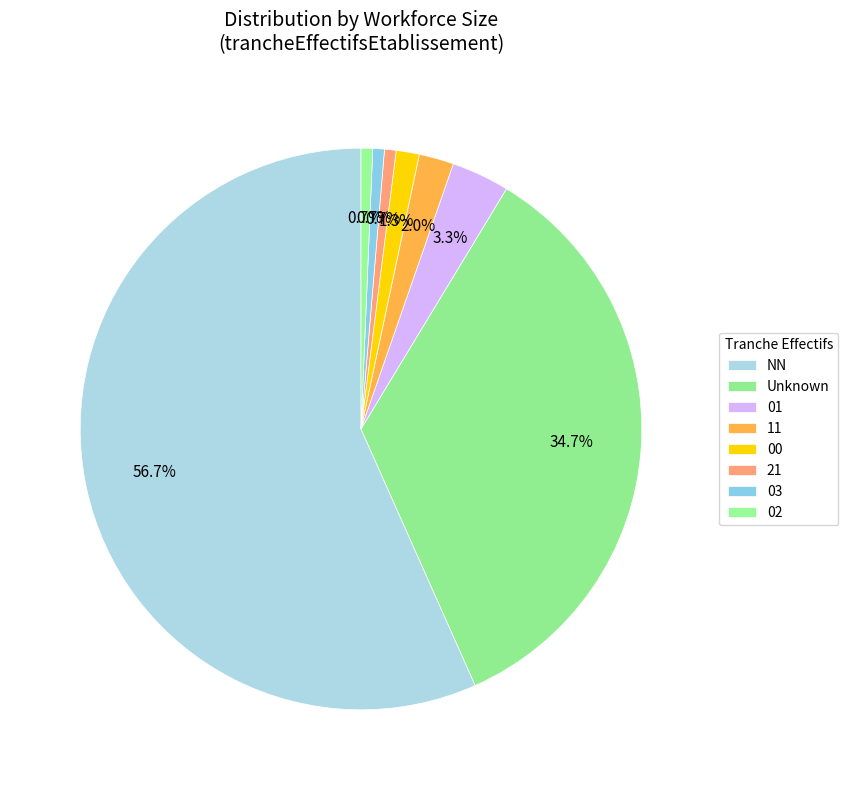

True or false: NN accounts for 57% of the total.

True